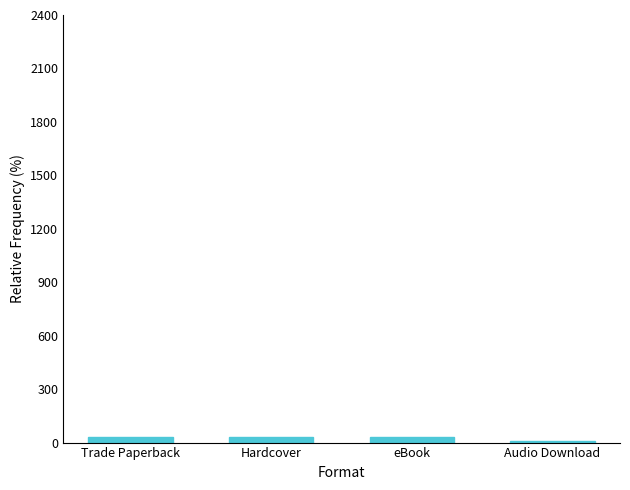

Approximately how many times larger is the value at eBook compared to Trade Paperback?

1.0